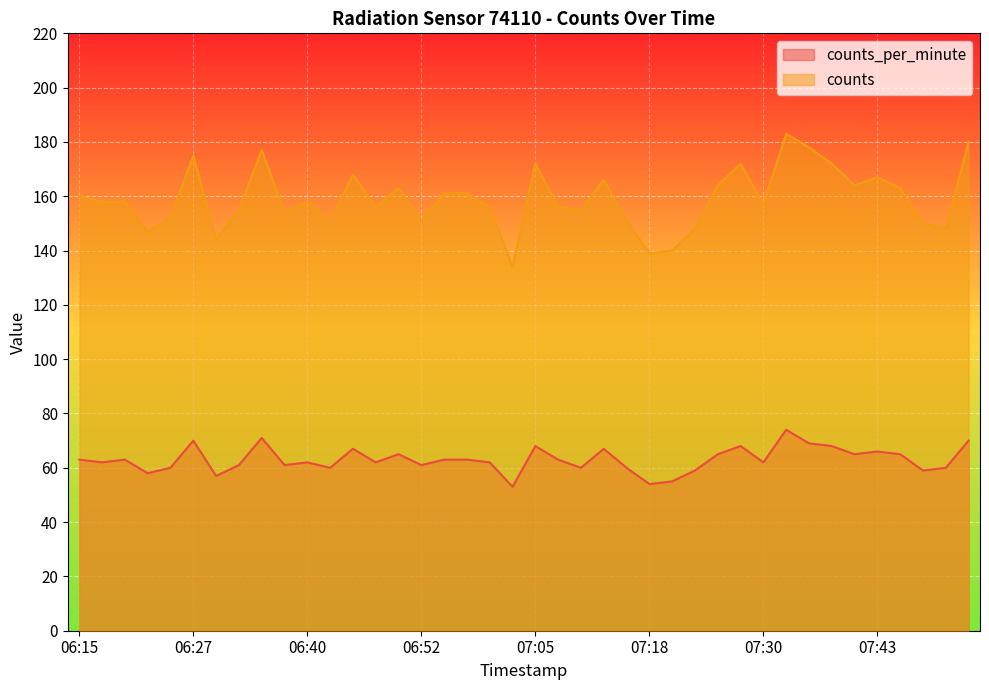

What position from the left is 06:47?

14